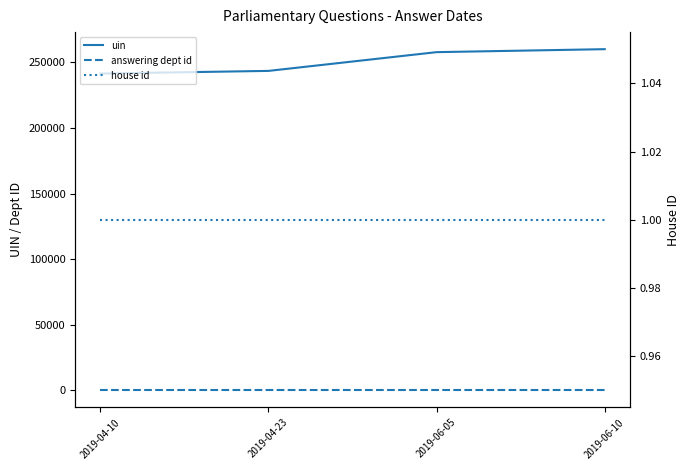

True or false: uin and house id intersect in this chart.

False